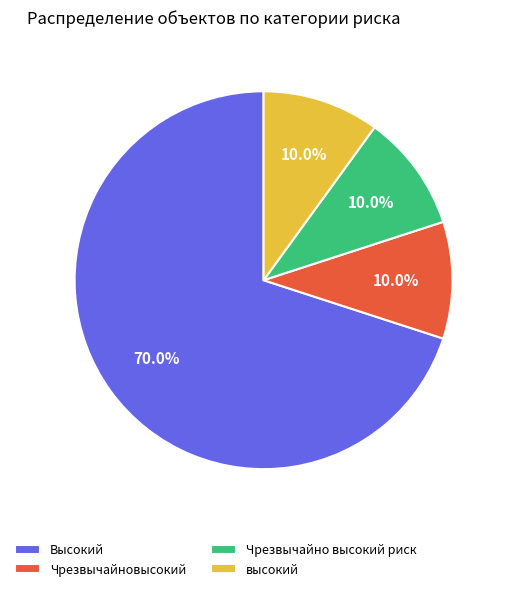

To the nearest percent, what is the difference between the Высокий and Чрезвычайновысокий slice percentages?

60%